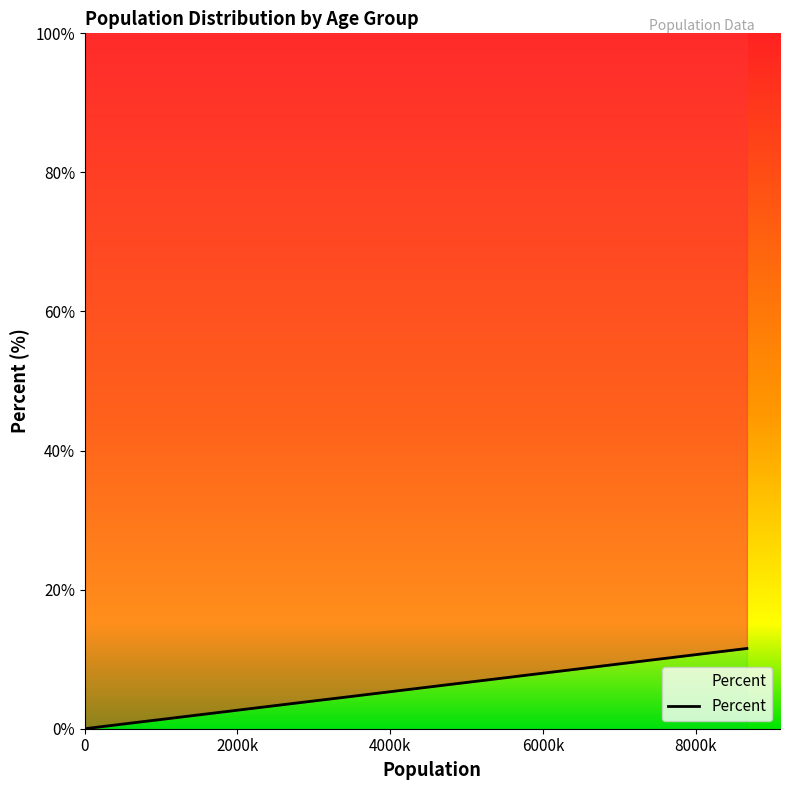

How many categories are shown in the chart?

18